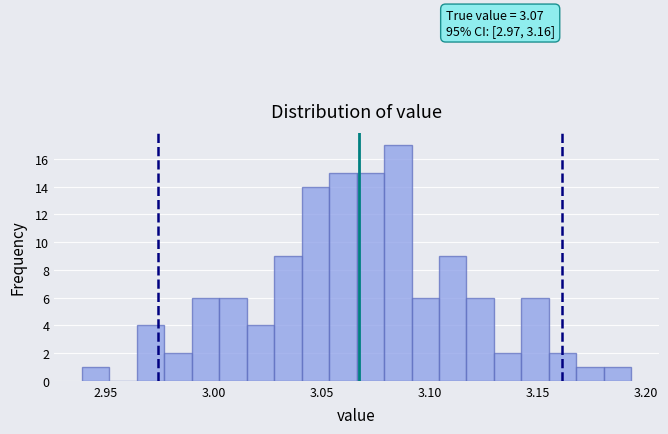

Around what value on the x-axis is the tallest bar? Give the approximate position of its centre, as read against the axis.

3.085